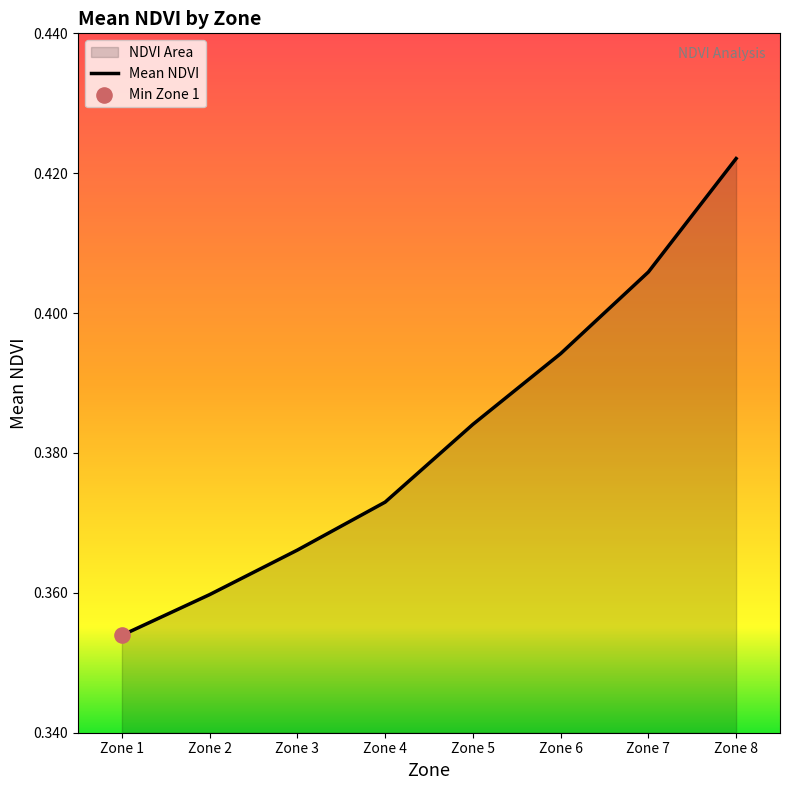

Which has a higher value, Zone 5 or Zone 3?

Zone 5